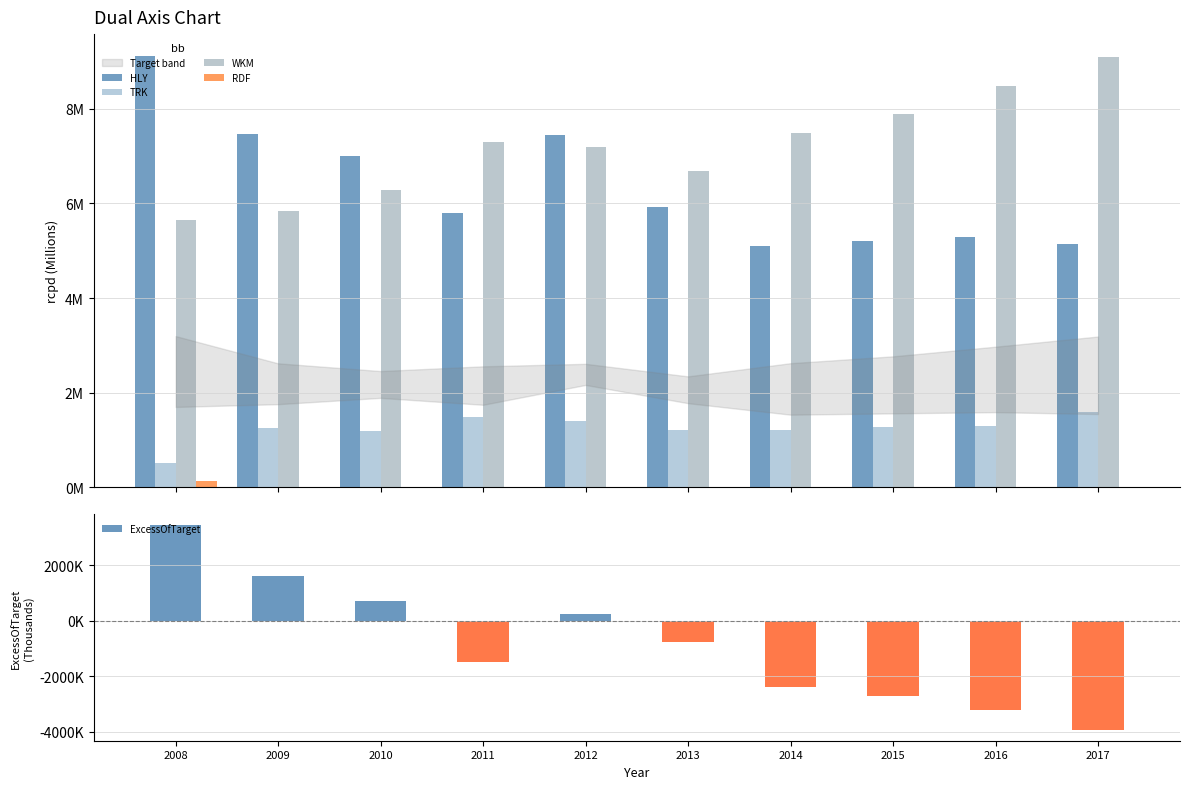

Is the value of TRK at 2011 greater than the value of HLY at 2015?

No